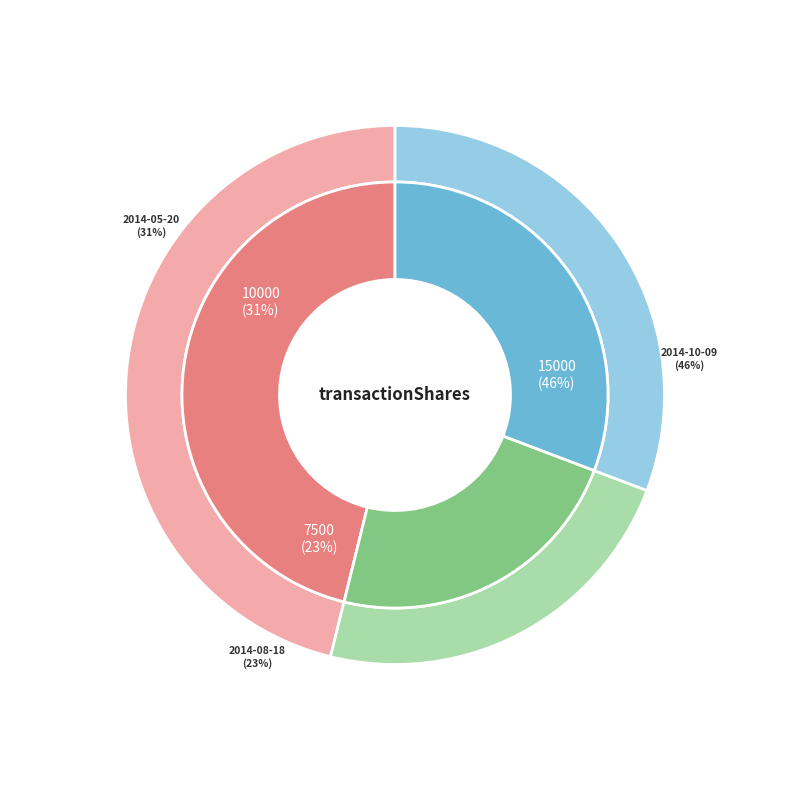

What is the change in value from 2014-10-09 (15000) to 2014-08-18 (7500)?

-7500